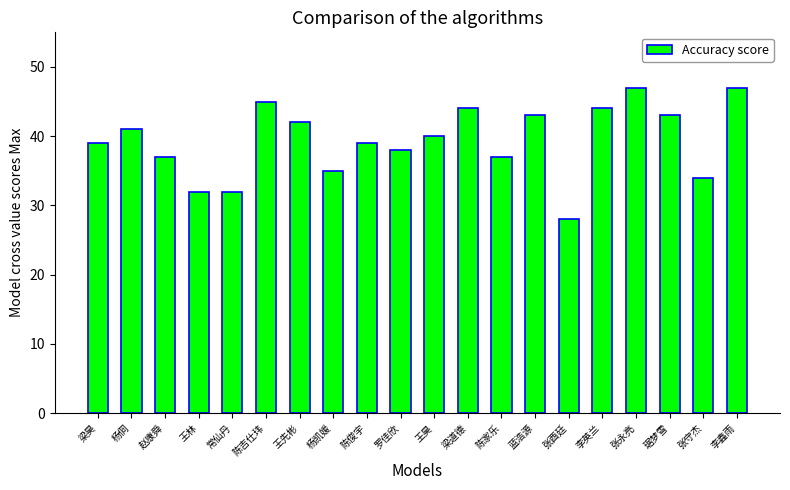

Reading left to right, what are all the values shown in this chart?

梁昊=39	杨侗=41	赵康舜=37	王林=32	常仙丹=32	陈吉仕玮=45	王先彬=42	杨凯媛=35	陈俊宇=39	罗佳欣=38	王昊=40	梁道德=44	陈家乐=37	蓝浩源=43	张酉廷=28	李英兰=44	张永亮=47	琚梦雪=43	张守杰=34	李鑫雨=47